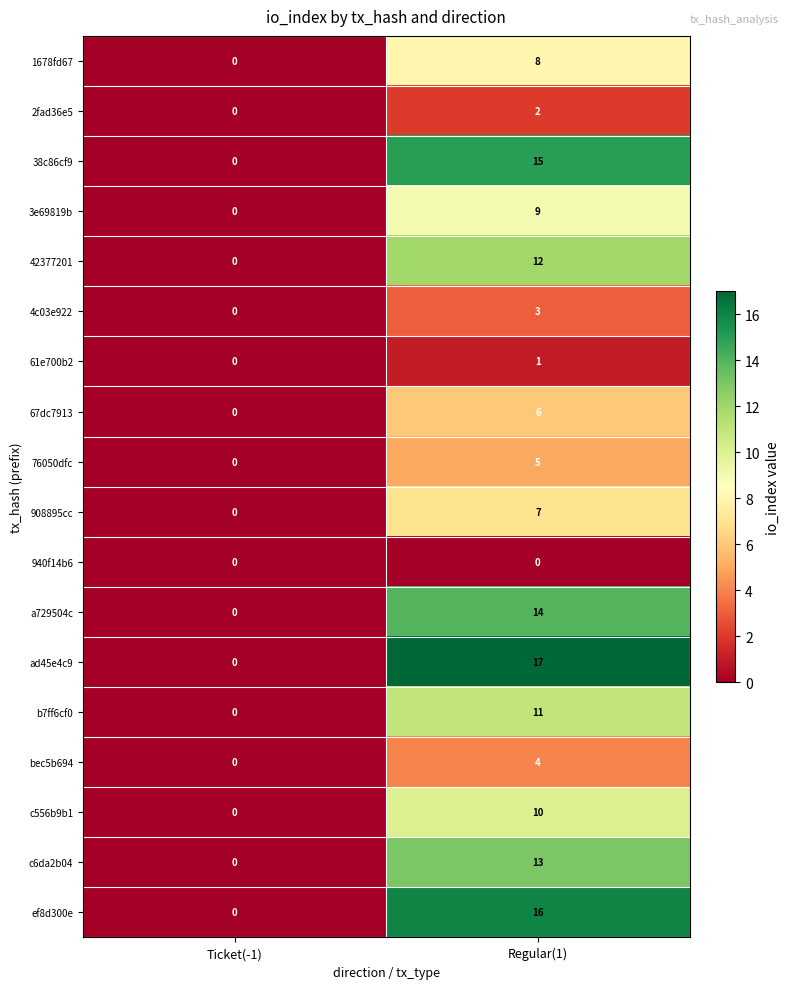

True or false: bec5b694 has a value of 2 at Regular(1).

False